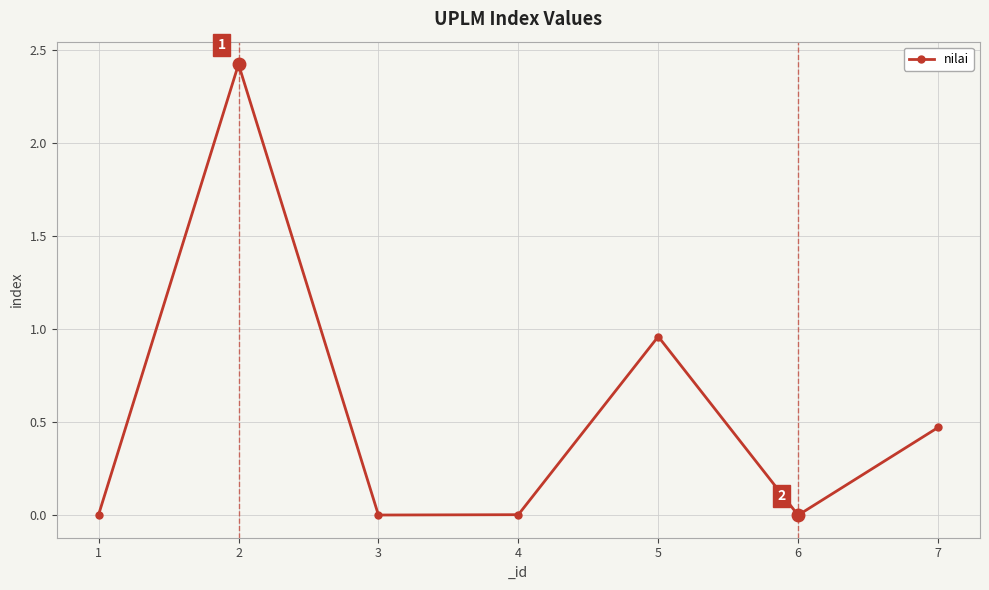

What is the difference between the maximum and second lowest values?

2.4